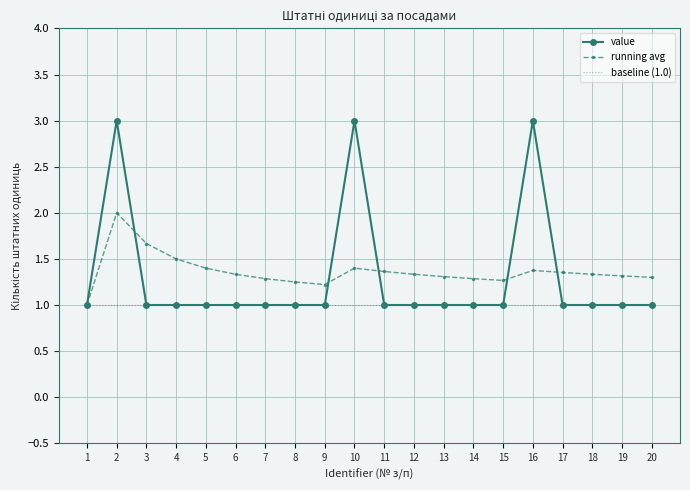

What is the total value across all series at 18?

3.3